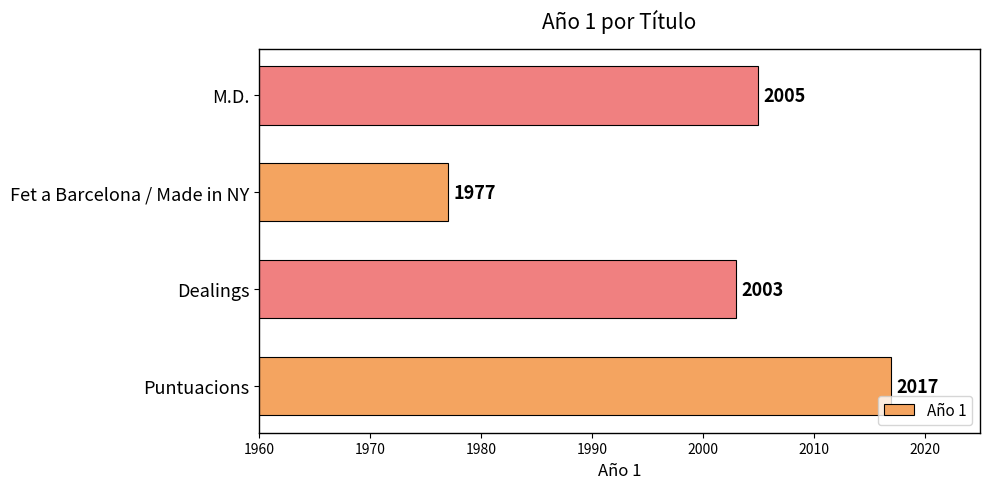

Rank the categories by value from highest to lowest.

Puntuacions, M.D., Dealings, Fet a Barcelona / Made in NY